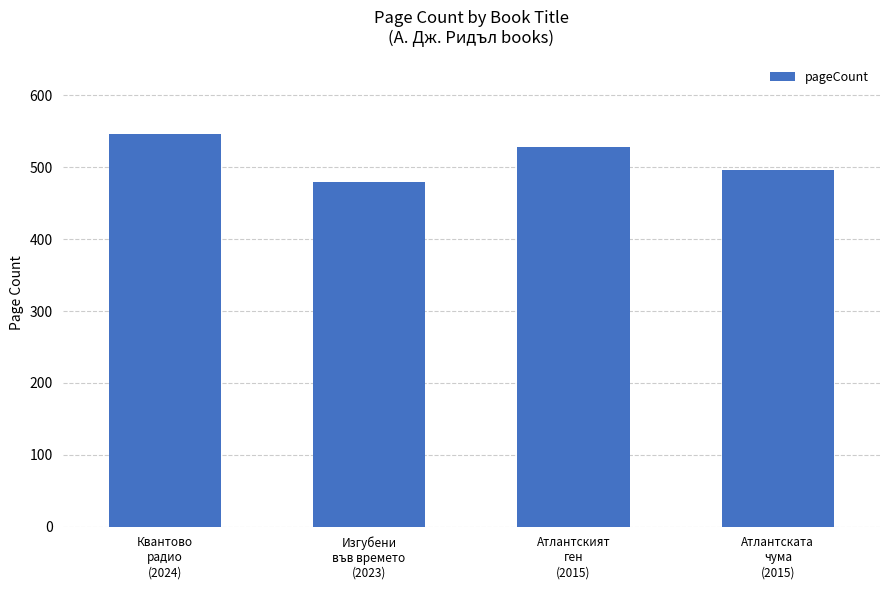

What is the ratio of the value at Атлантската
чума
(2015) to the value at Атлантският
ген
(2015)?

0.9